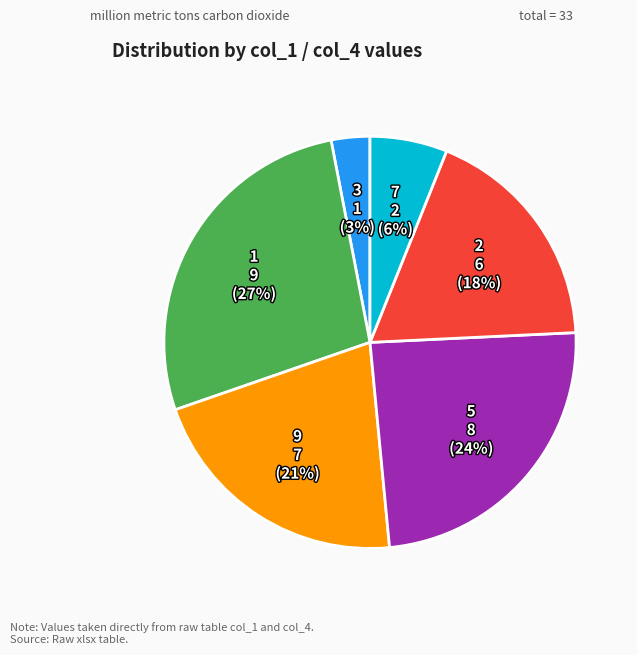

Is it true that 1 is 16% of the pie?

False